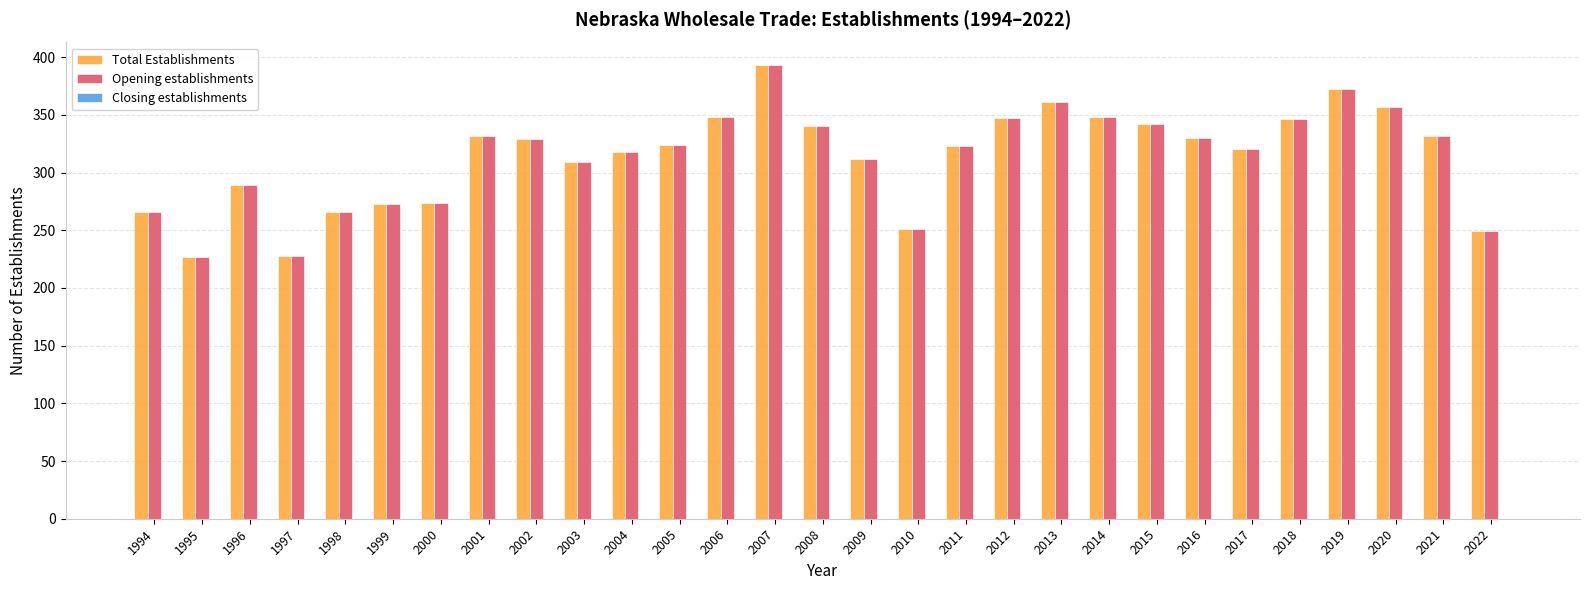

What is the maximum value shown in the chart?

393